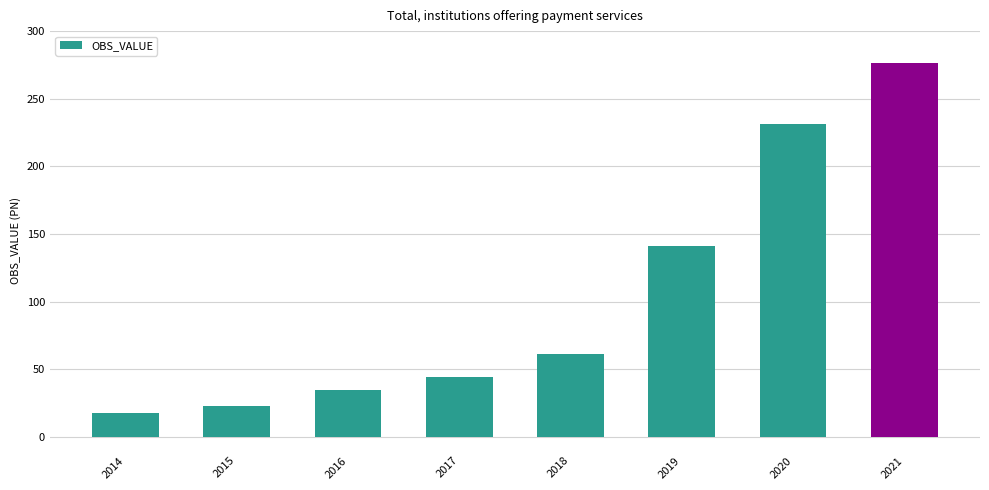

The chart shows a value of 61.4 at 2018. True or false?

True